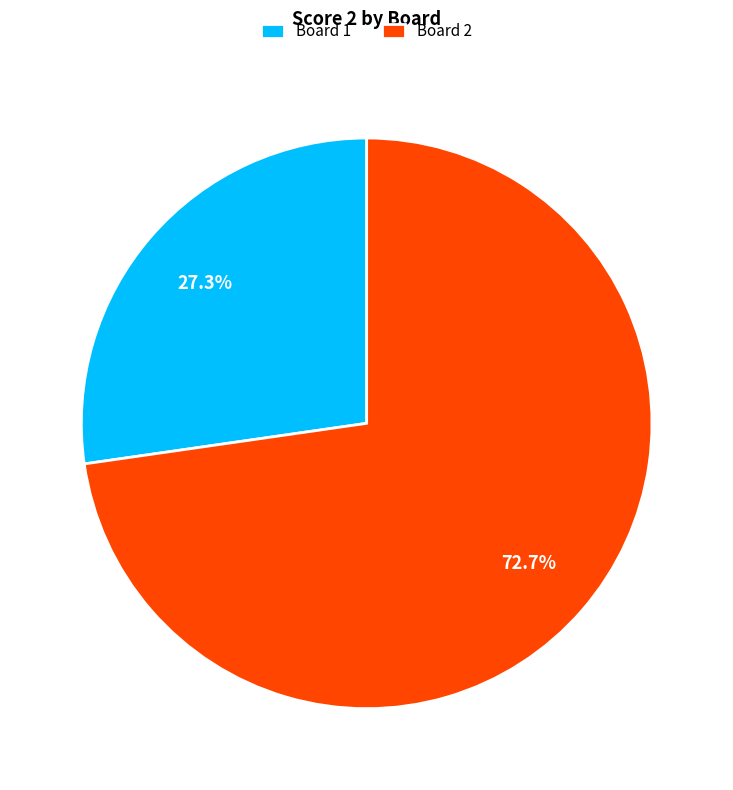

To the nearest percent, what is the average slice percentage?

50%